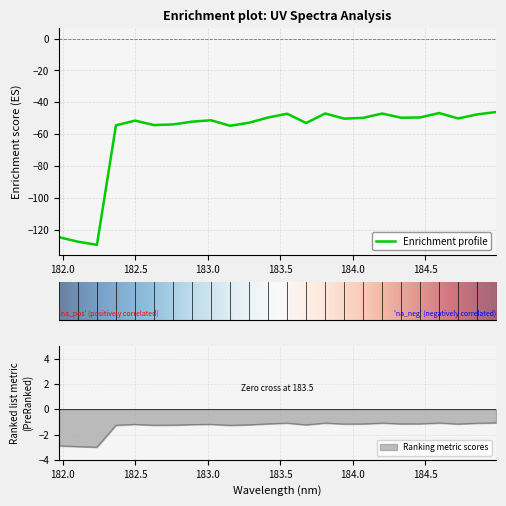

What is the maximum value shown in the chart?

-1.1